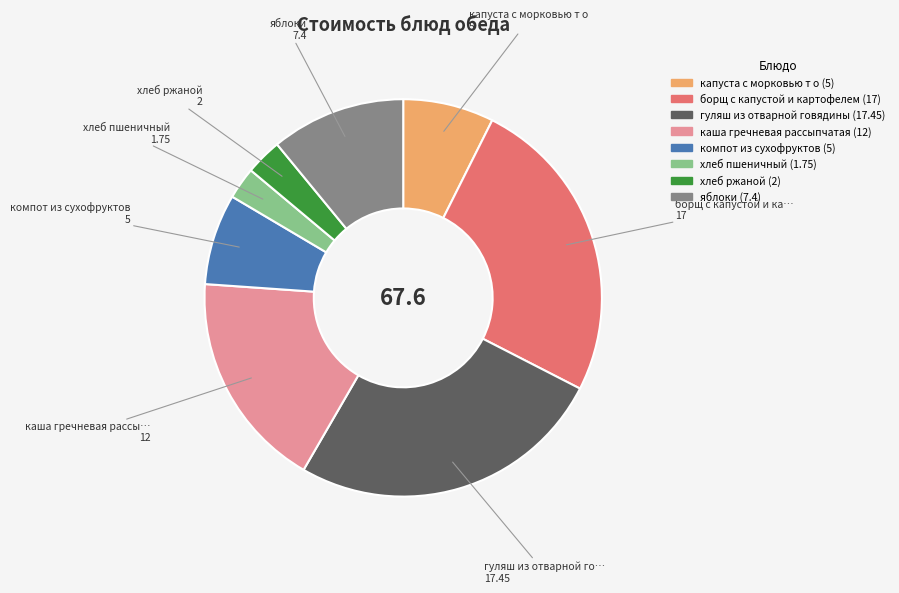

Count the number of slices in the pie.

8